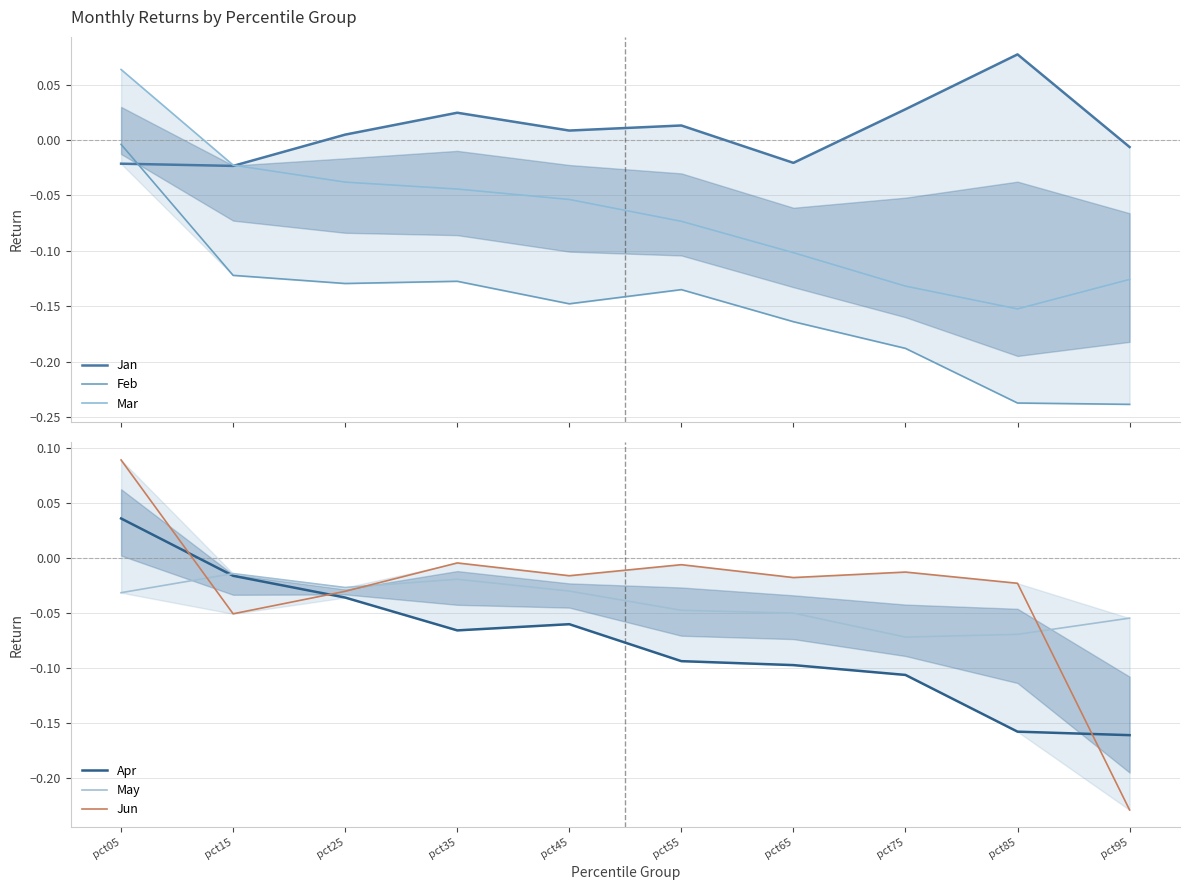

What is the value of the Apr point at the 10th from the left?

-0.2